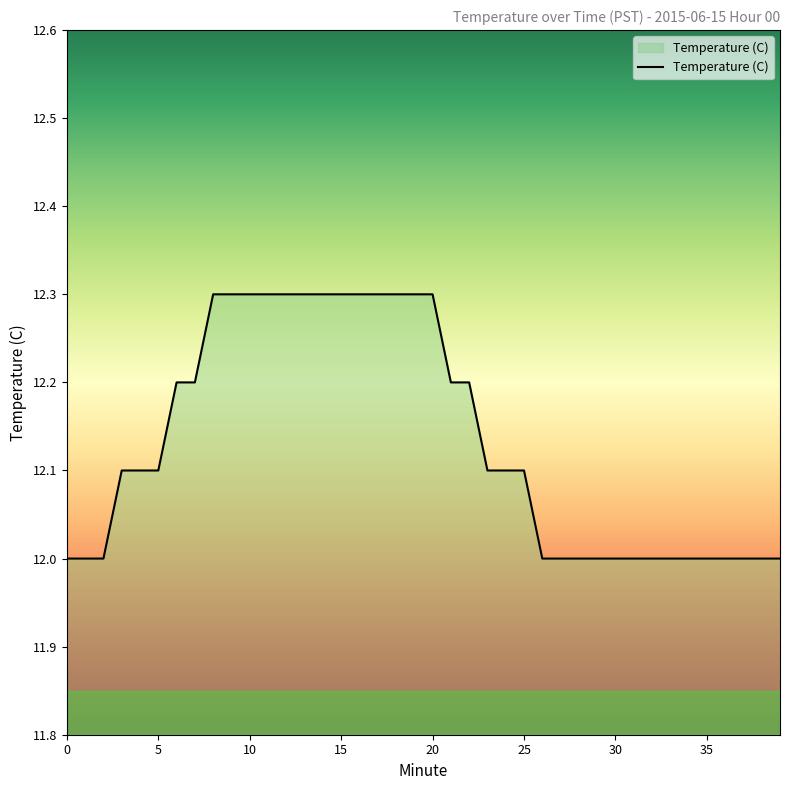

What is the greatest value displayed?

12.3